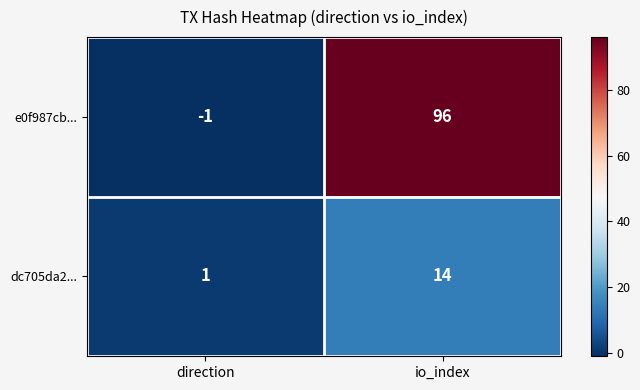

Which series has the largest total across all categories?

e0f987cb...